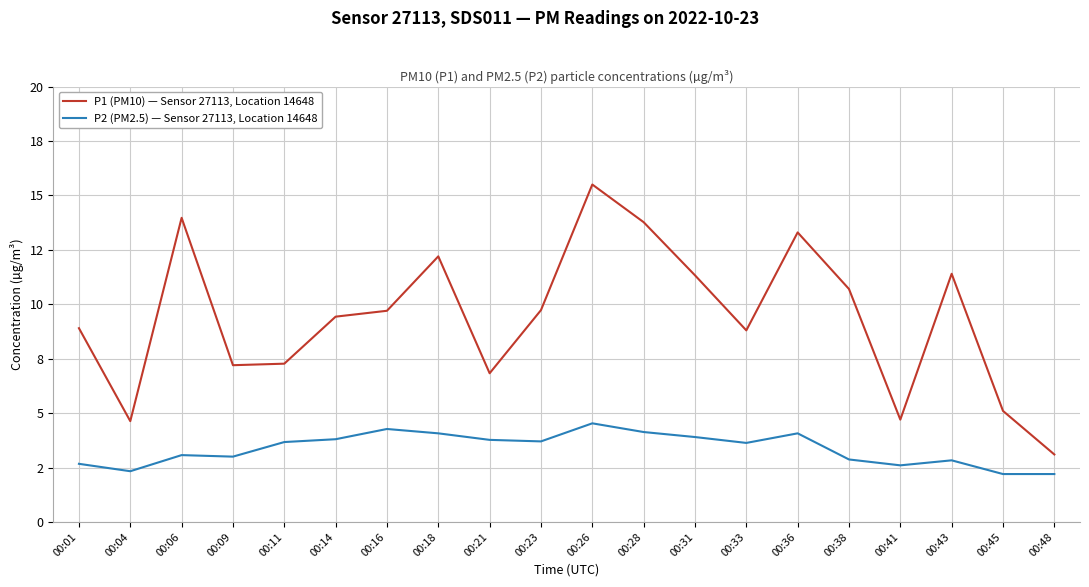

Which series changed the most between 00:04 and 00:33?

P1 (PM10) — Sensor 27113, Location 14648